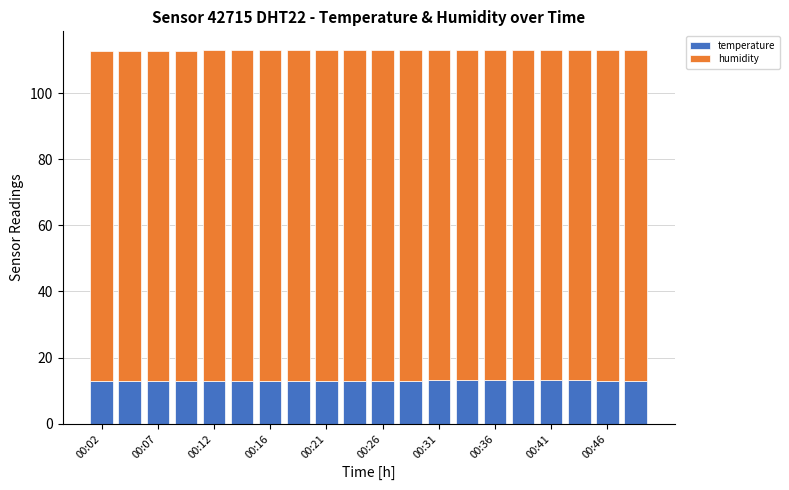

What is the maximum value for temperature?

13.1